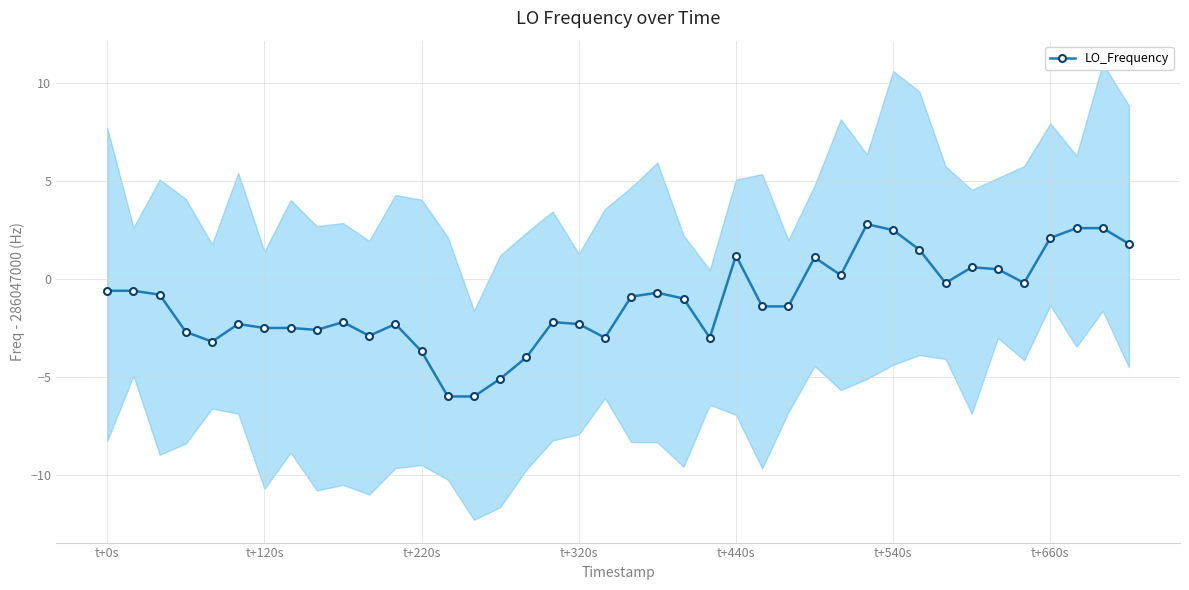

What is the change in value from 9 to 36?

+4.3